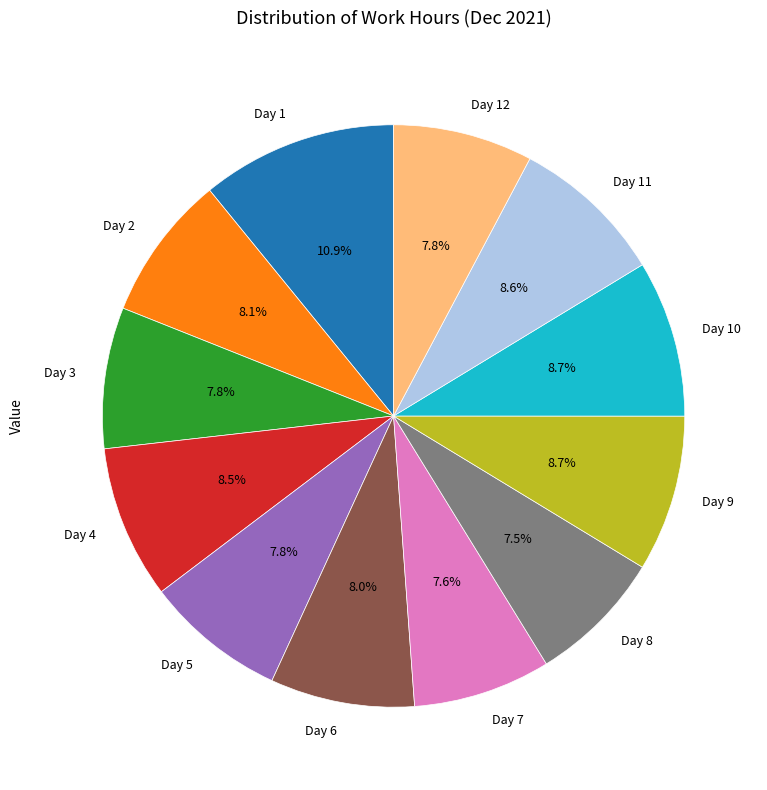

To the nearest percent, what percentage of the pie is Day 3?

8%